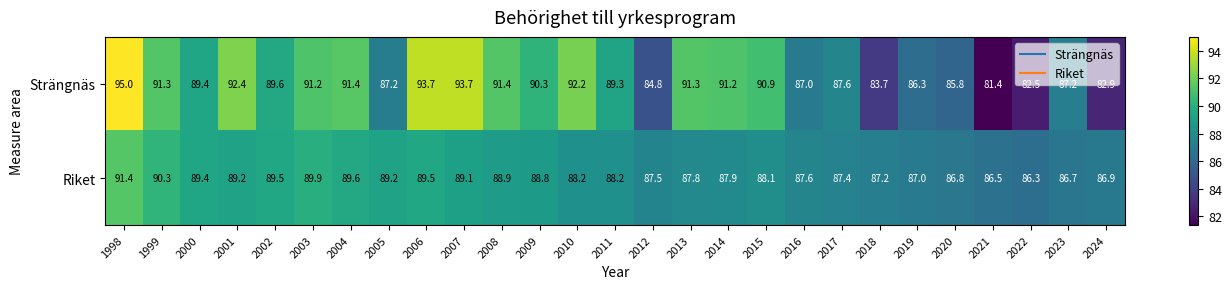

The Strängnäs series shows 34.8 at 2010. True or false?

False